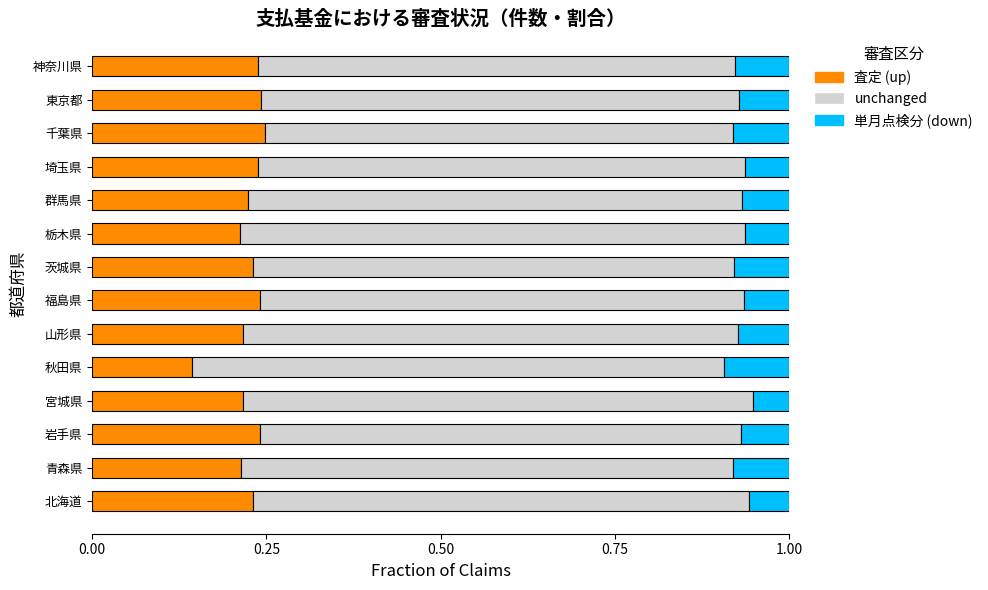

What is the total value across all series at 栃木県?

1.0